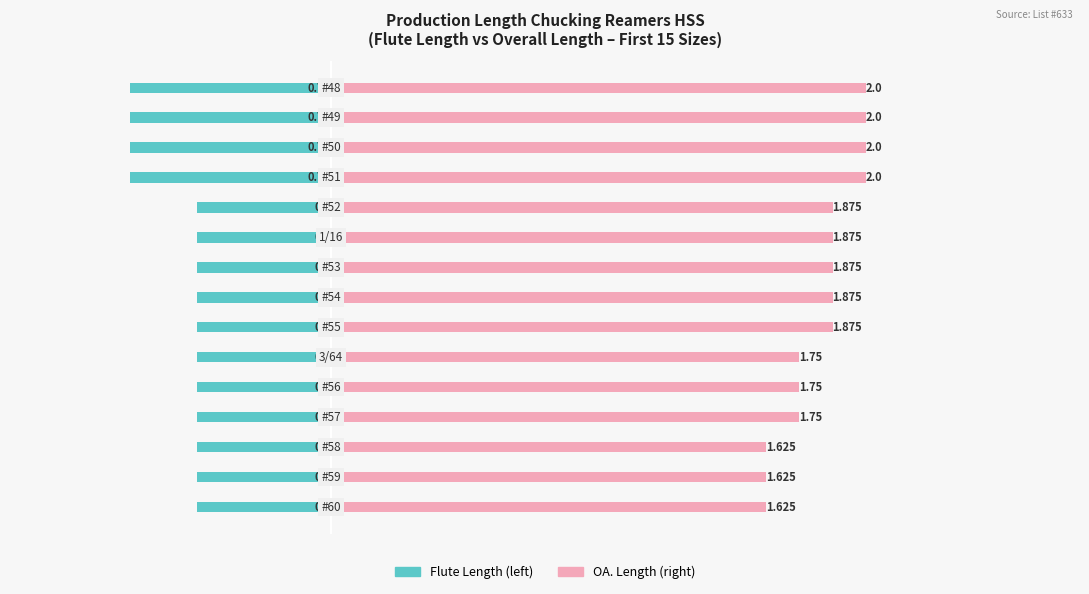

What is the lowest value of the OA. Length (right) series?

1.6